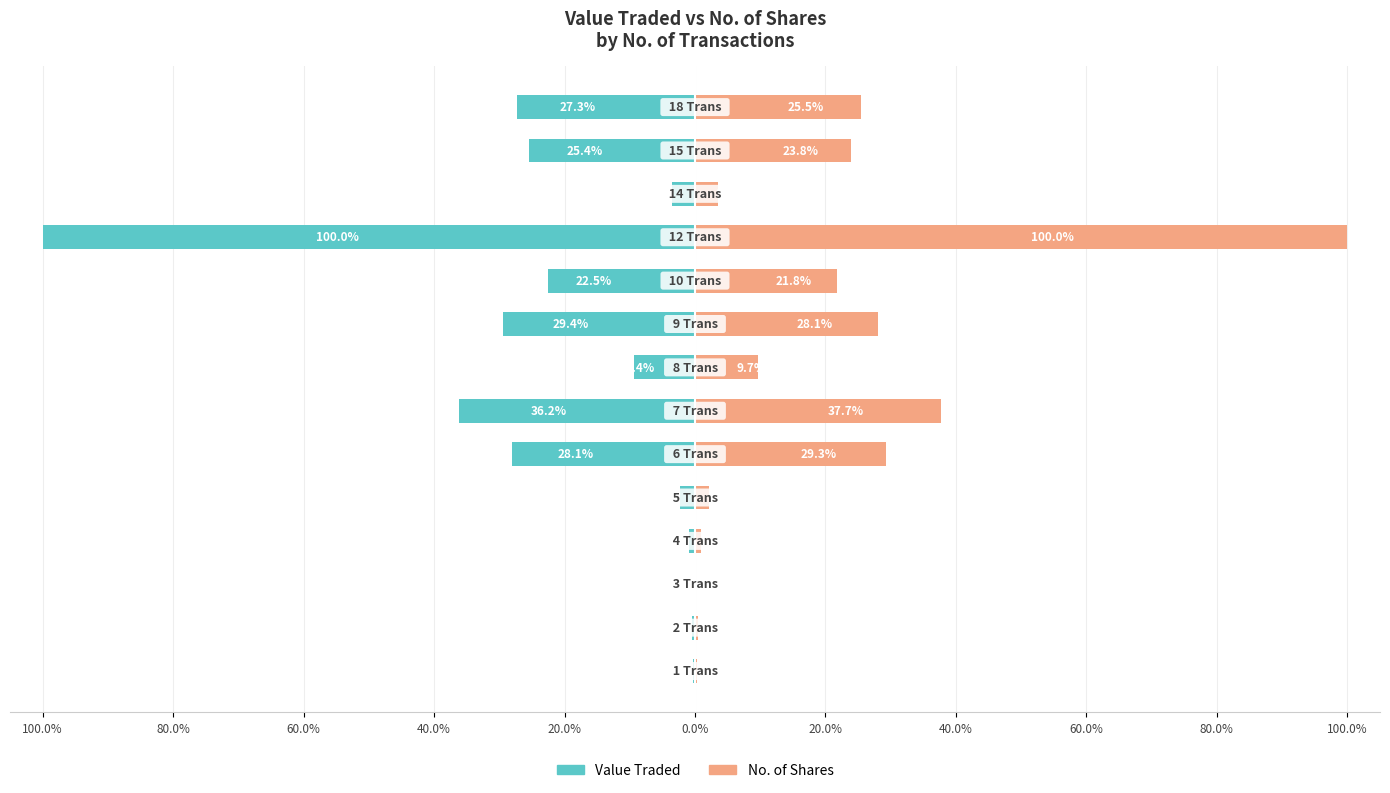

The value of No. of Shares at 12 is 37.1. True or false?

False